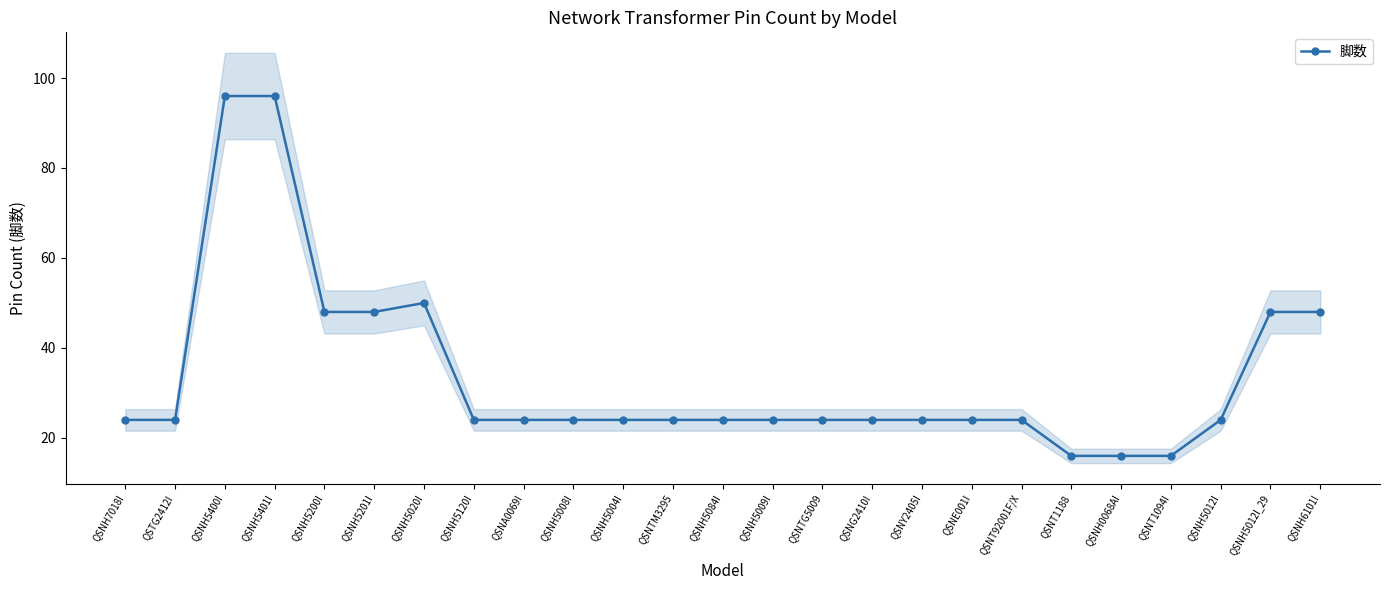

How many interior local peaks (higher than both neighbors) does the data have?

1